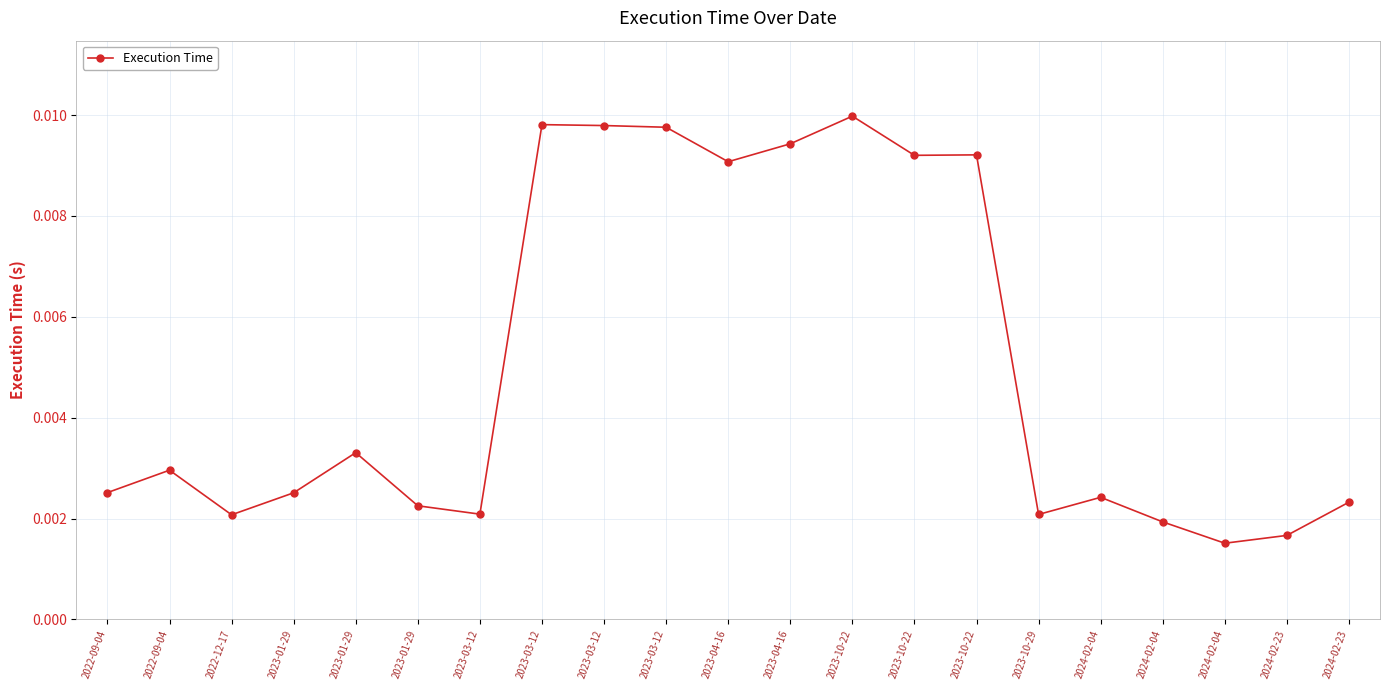

How many series are shown in this chart?

1